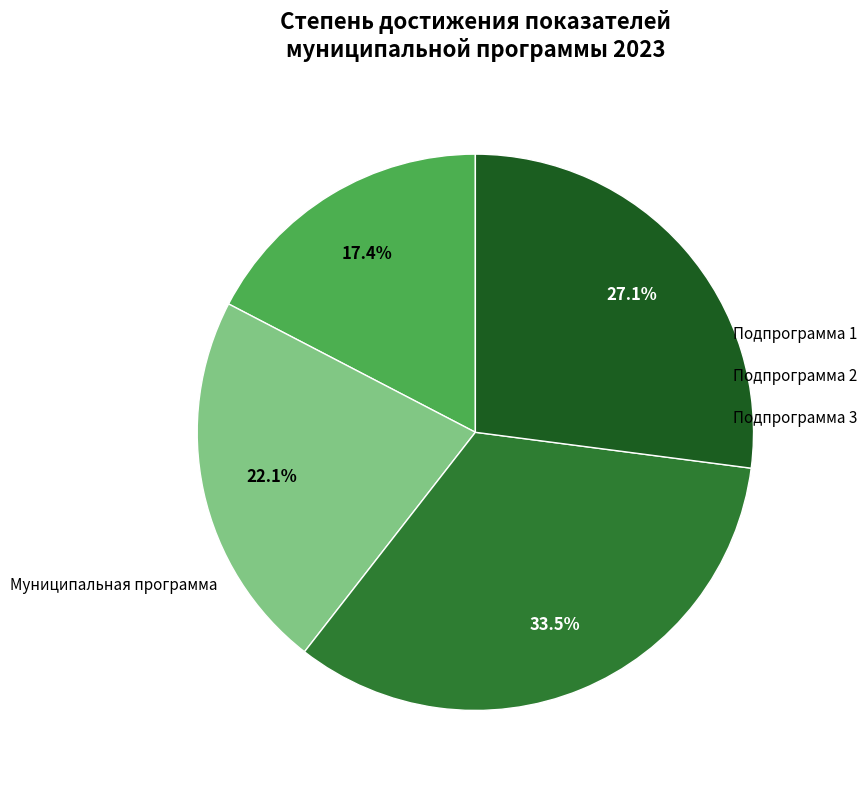

Is there a majority slice in this chart?

No